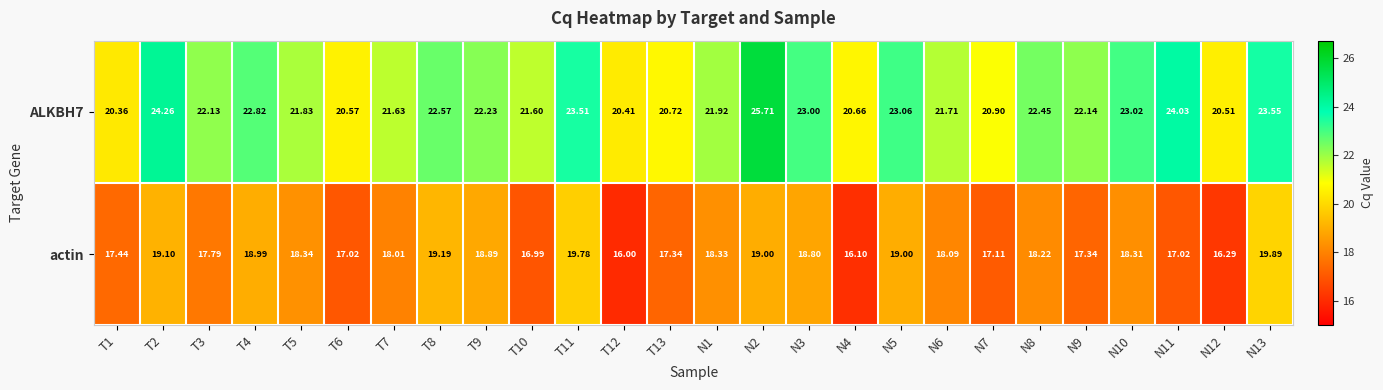

Is the value of actin at N5 greater than the value of ALKBH7 at N12?

No